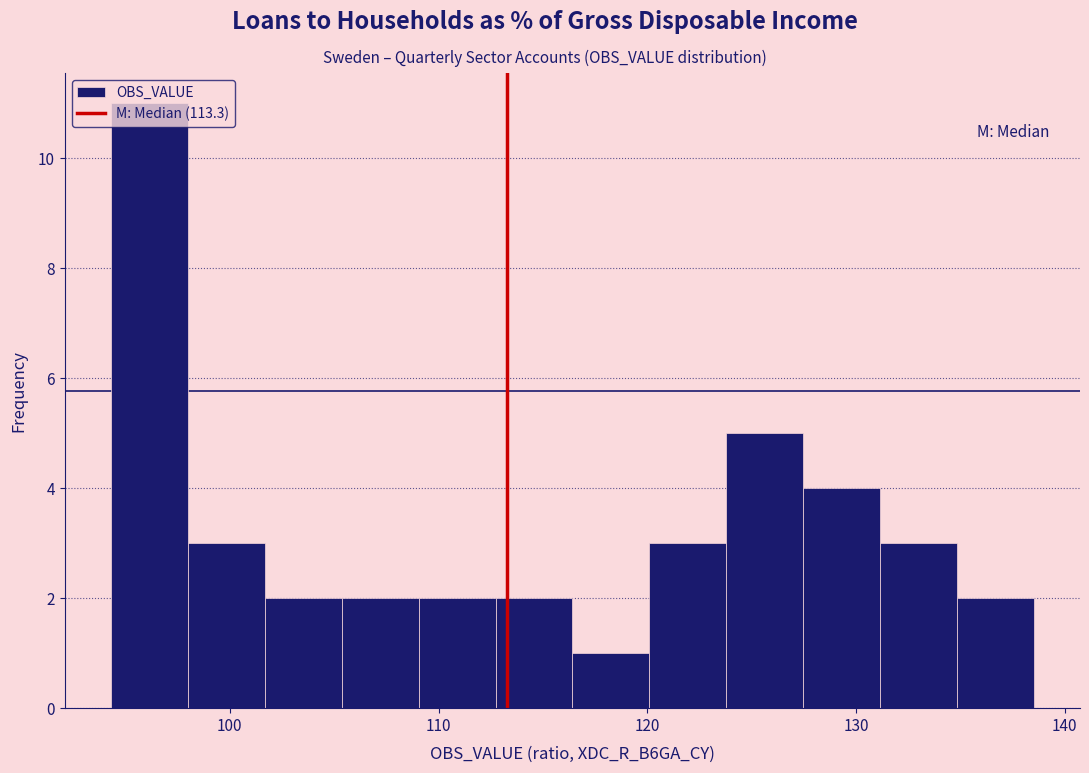

Around what value on the x-axis is the tallest bar? Give the approximate position of its centre, as read against the axis.

96